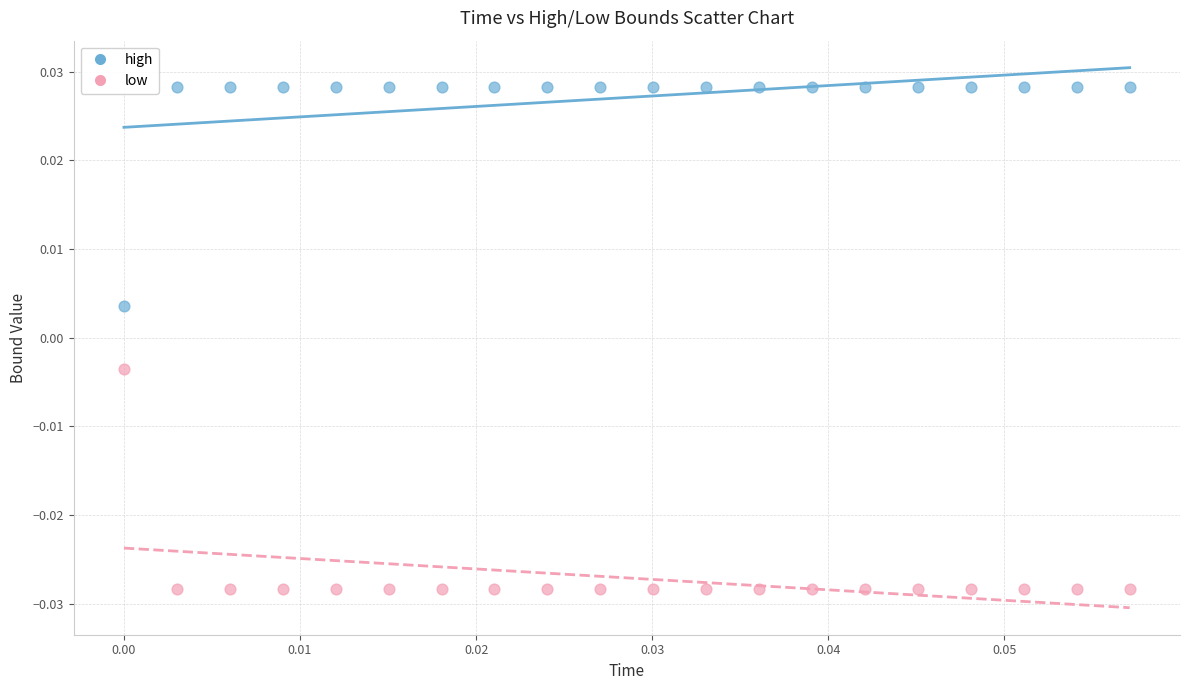

Which series contains the highest Y value?

high